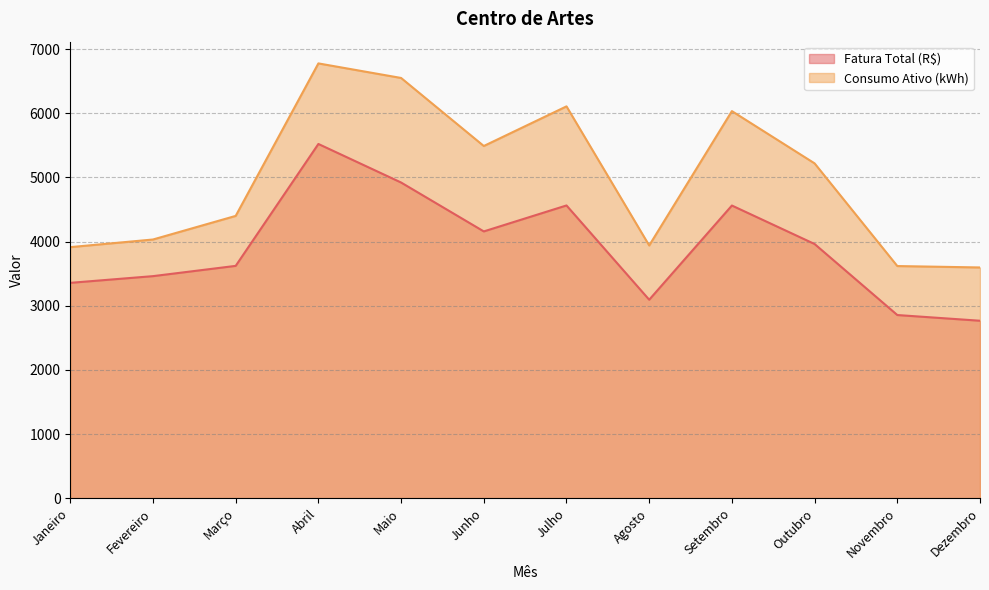

How many values in the Consumo Ativo (kWh) series are below 5220?

6